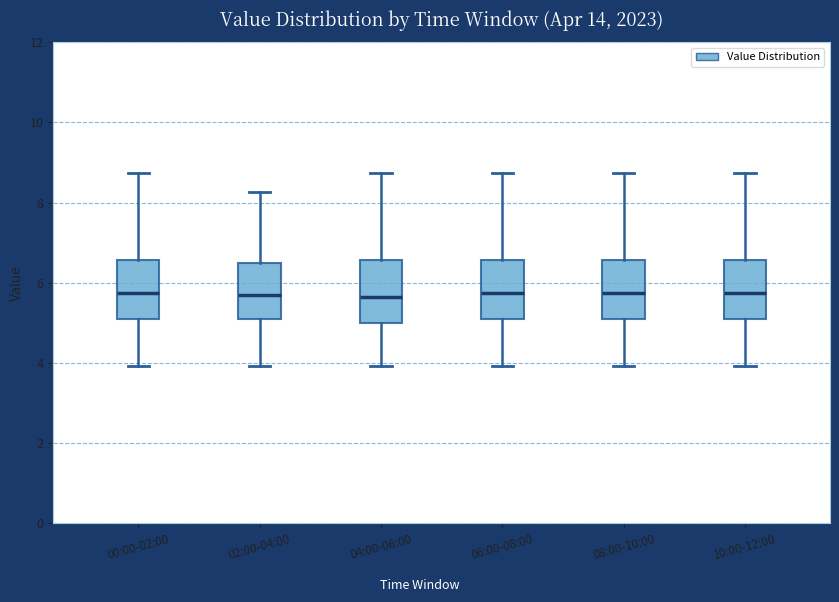

Reading left to right, read every box against the y-axis: the position of its median line, the range the box covers, and the ends of its whiskers. The values are not printed on the chart, so give them approximately, as read against the axis.

00:00-02:00: median 5.8, box 5.2 to 6.6, whiskers 4.0 to 8.8
02:00-04:00: median 5.6, box 5.2 to 6.6, whiskers 4.0 to 8.2
04:00-06:00: median 5.6, box 5.0 to 6.6, whiskers 4.0 to 8.8
06:00-08:00: median 5.8, box 5.2 to 6.6, whiskers 4.0 to 8.8
08:00-10:00: median 5.8, box 5.2 to 6.6, whiskers 4.0 to 8.8
10:00-12:00: median 5.8, box 5.2 to 6.6, whiskers 4.0 to 8.8